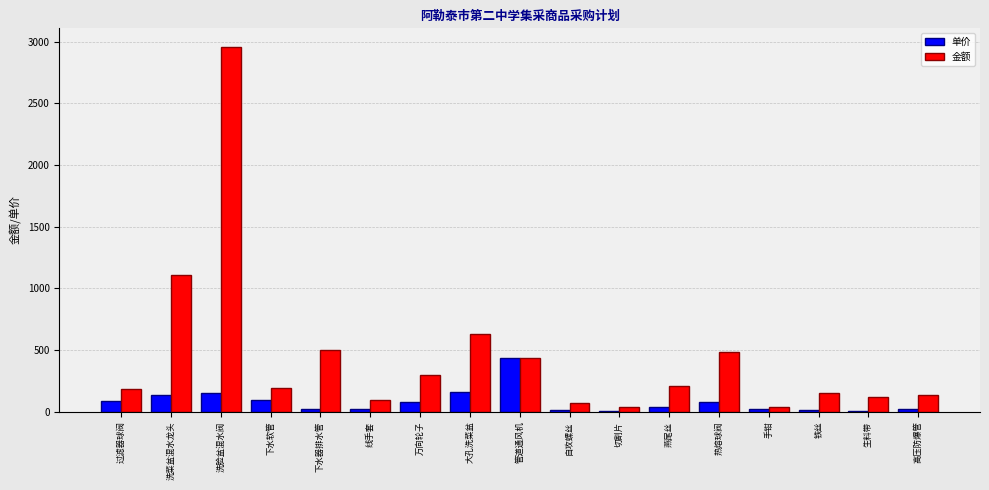

Does the chart contain stacked bars?

No